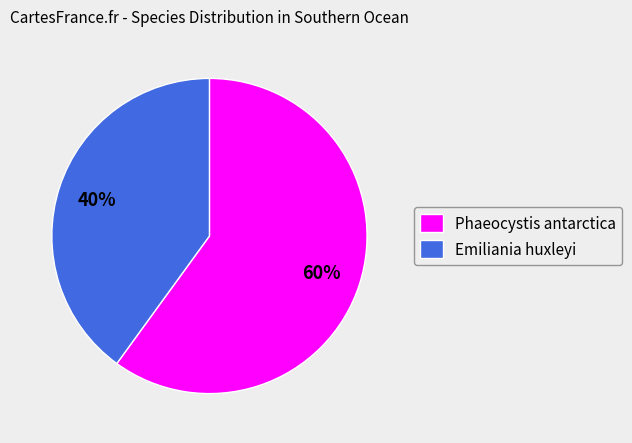

What percentage is the Emiliania huxleyi slice, to the nearest percent?

40%